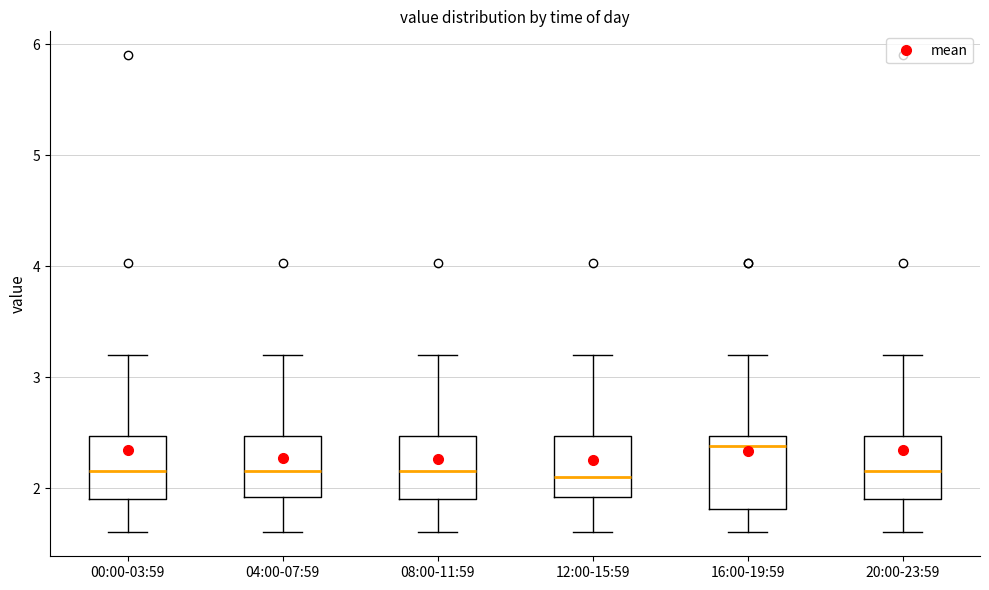

Which box has the highest median line?

16:00-19:59